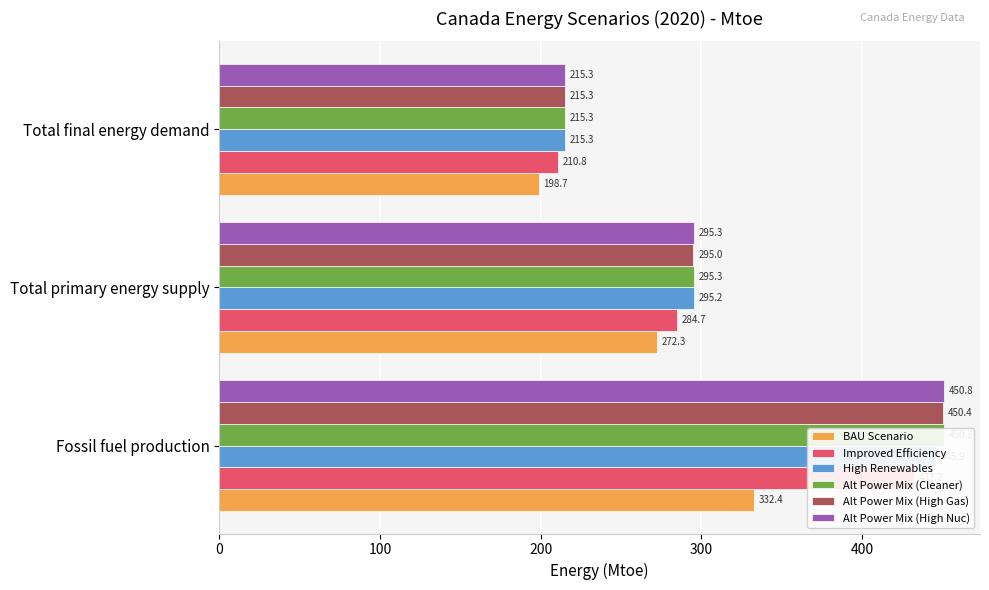

At how many categories does at least one series exceed 295?

2